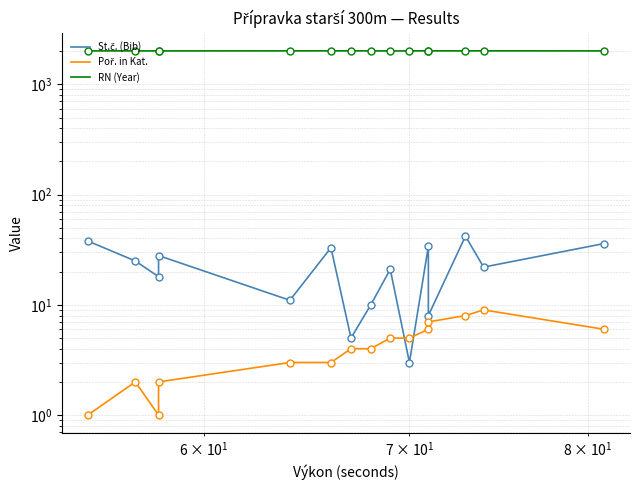

Reading right to left, extract all data points from this chart.

St.č. (Bib): 36	22	42	8	34	3	21	10	5	33	11	28	18	25	38
Poř. in Kat.: 6	9	8	7	6	5	5	4	4	3	3	2	1	2	1
RN (Year): 2012	2014	2013	2013	2014	2012	2012	2012	2014	2014	2013	2012	2012	2012	2013